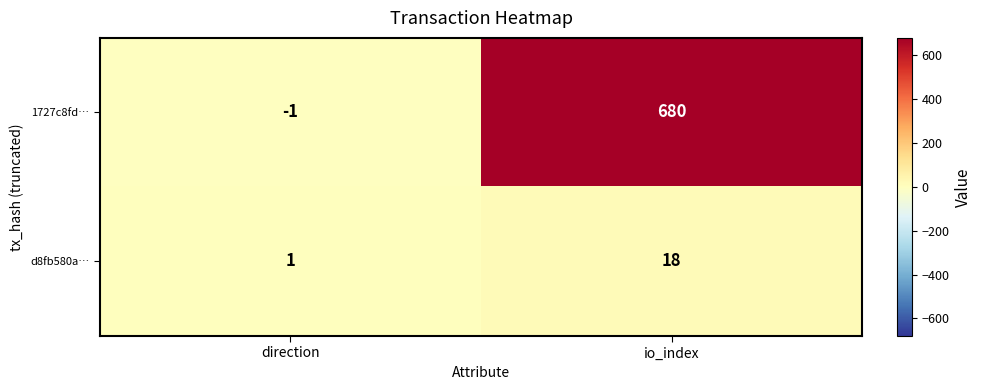

The value of 1727c8fd… at io_index is 1107. True or false?

False